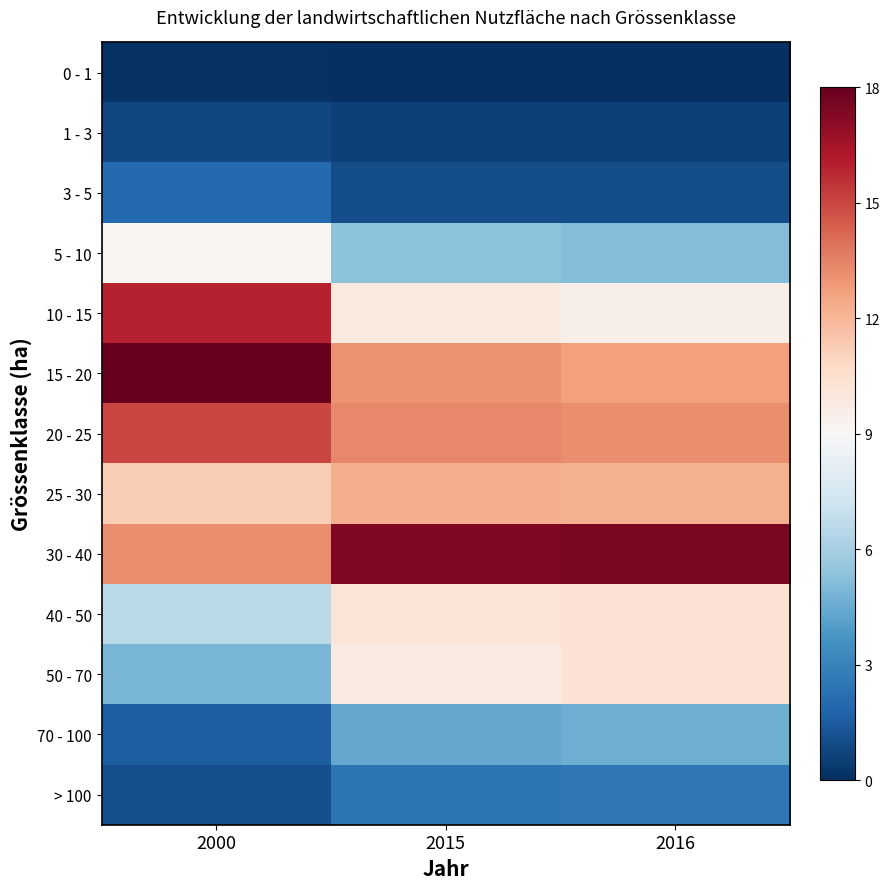

Between 2015 and 2016, which is larger?

2015